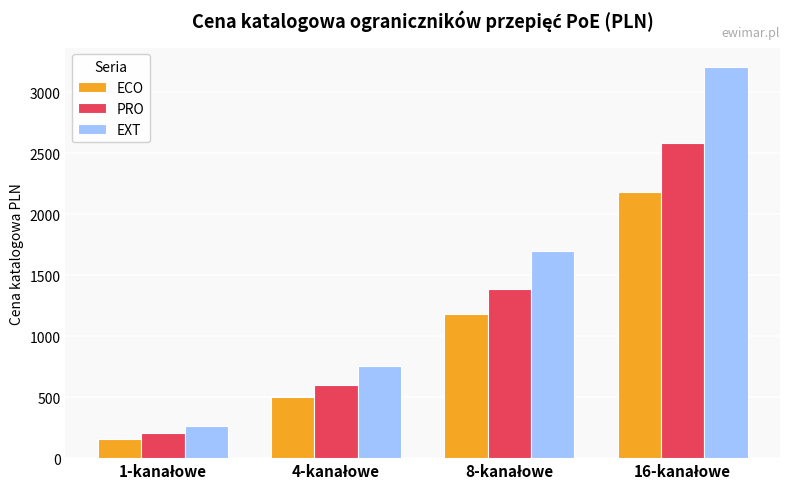

Which series has the largest total across all categories?

EXT